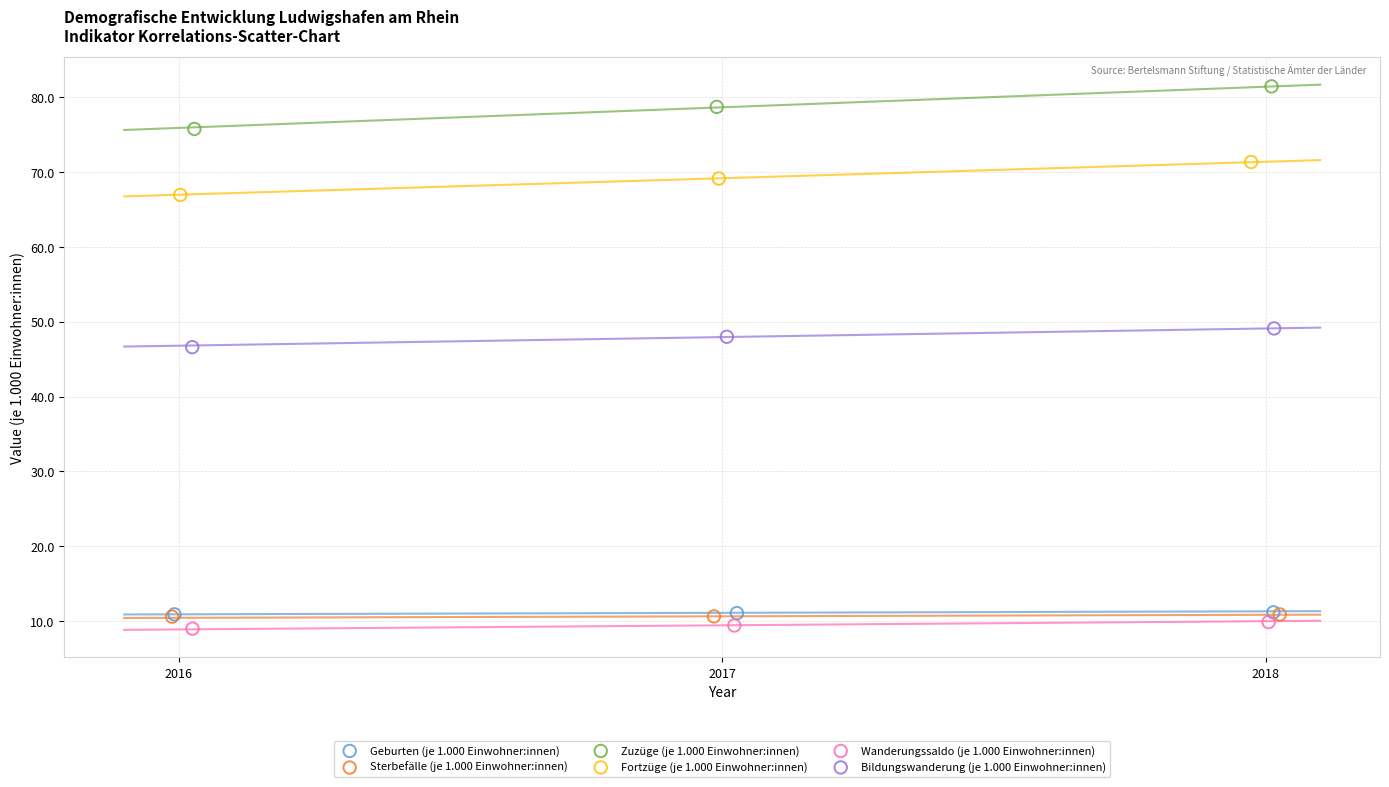

Which series contains the highest Y value?

Zuzüge (je 1.000 Einwohner:innen)